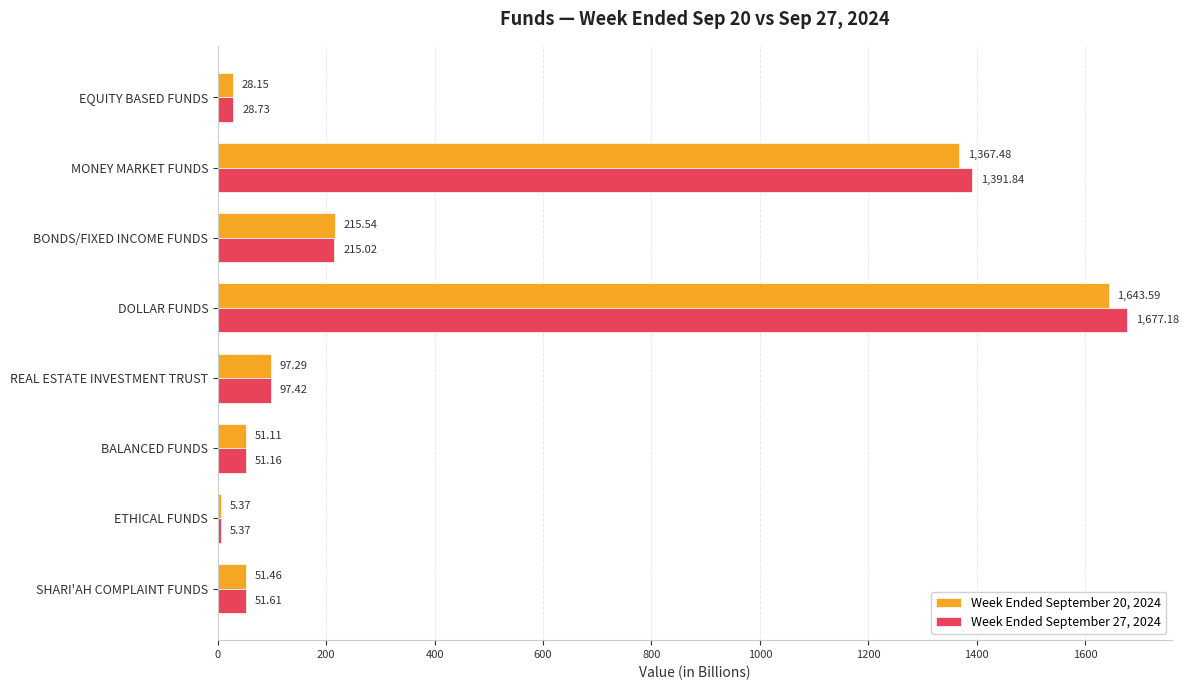

At which label is Week Ended September 27, 2024 closest to 841?

MONEY MARKET FUNDS